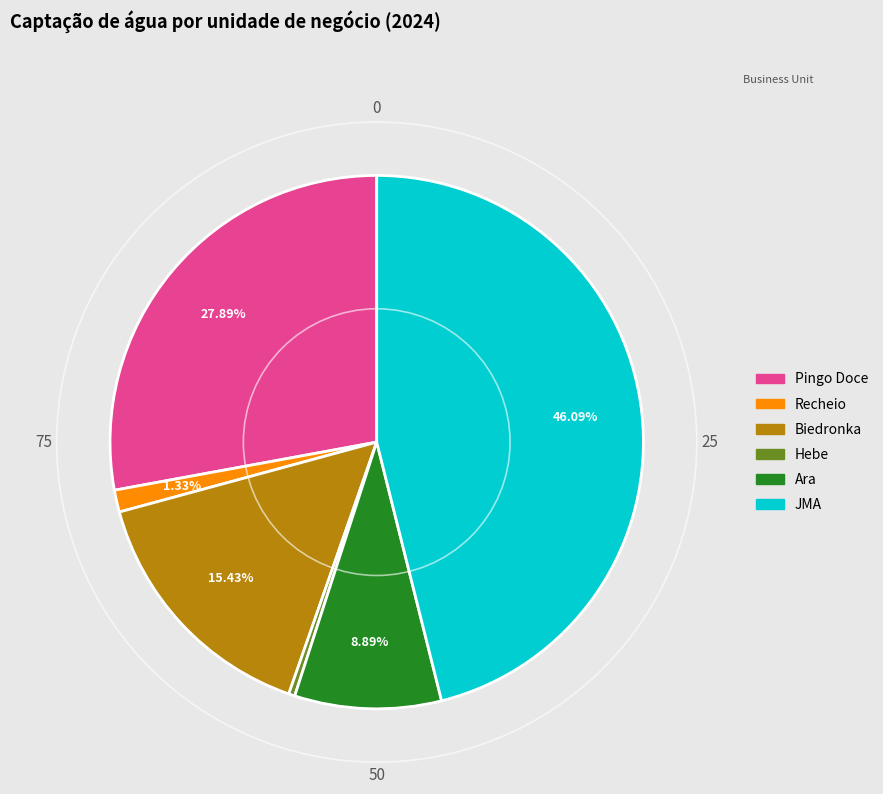

To the nearest percent, what percentage of the pie is Recheio?

1%